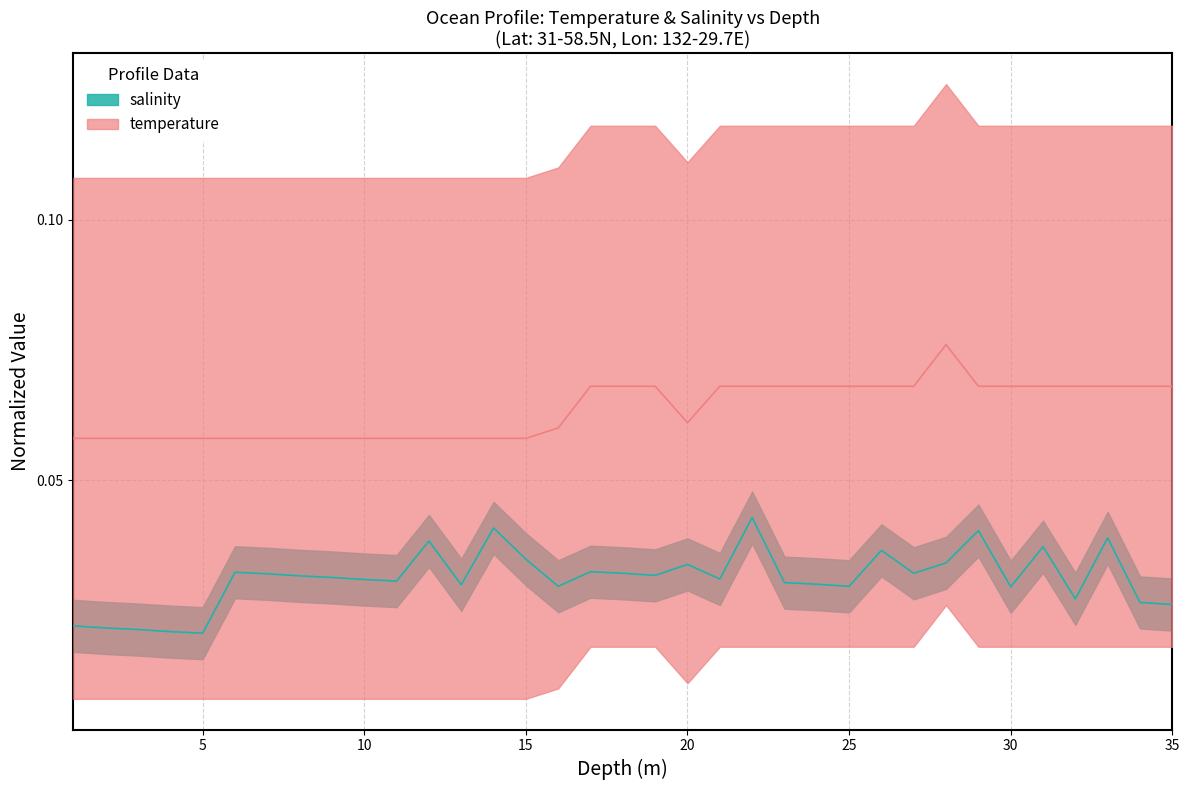

At 10, list the series in order from largest to smallest.

temperature, salinity